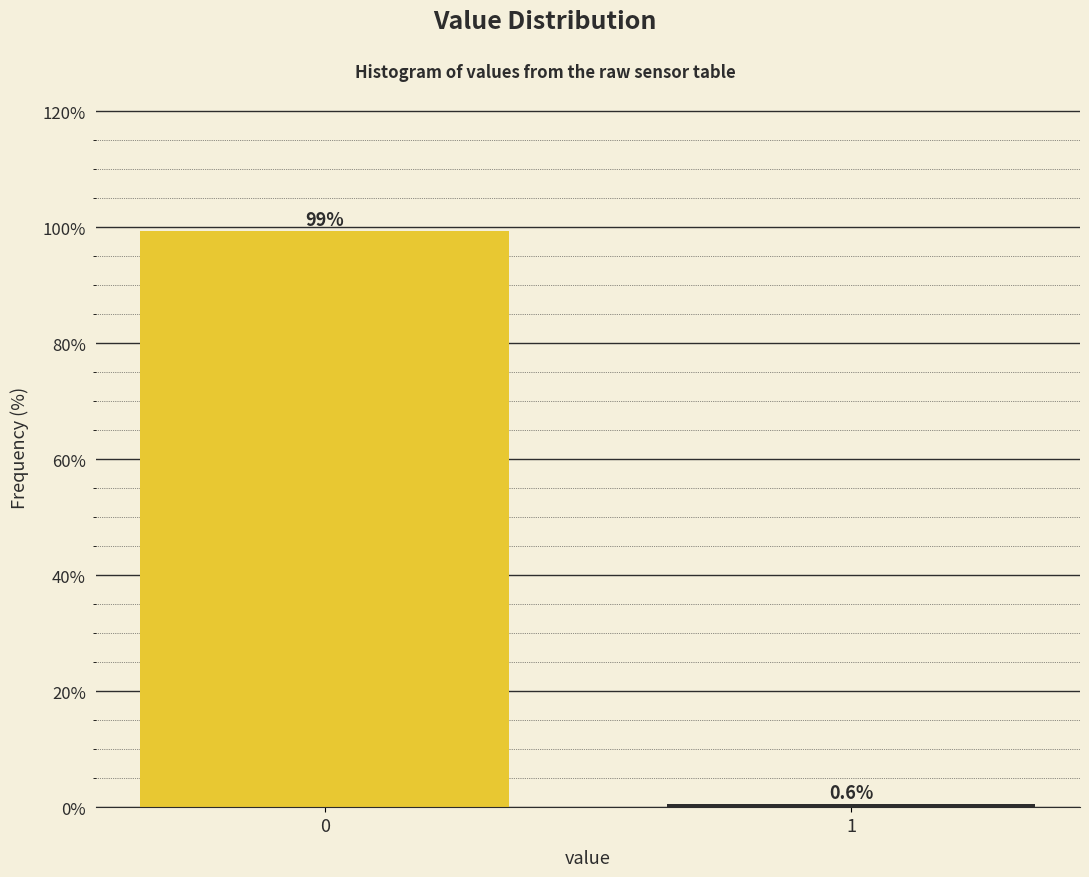

Reading right to left, transcribe all the data shown in this chart.

0.6	99.4